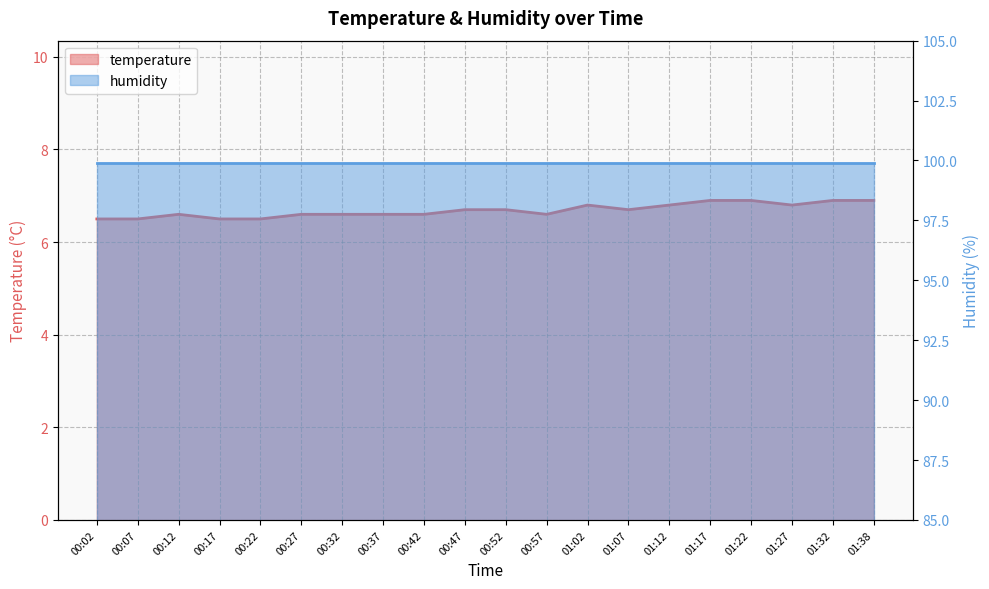

Is it true that the value at 00:57 is 6.6?

True